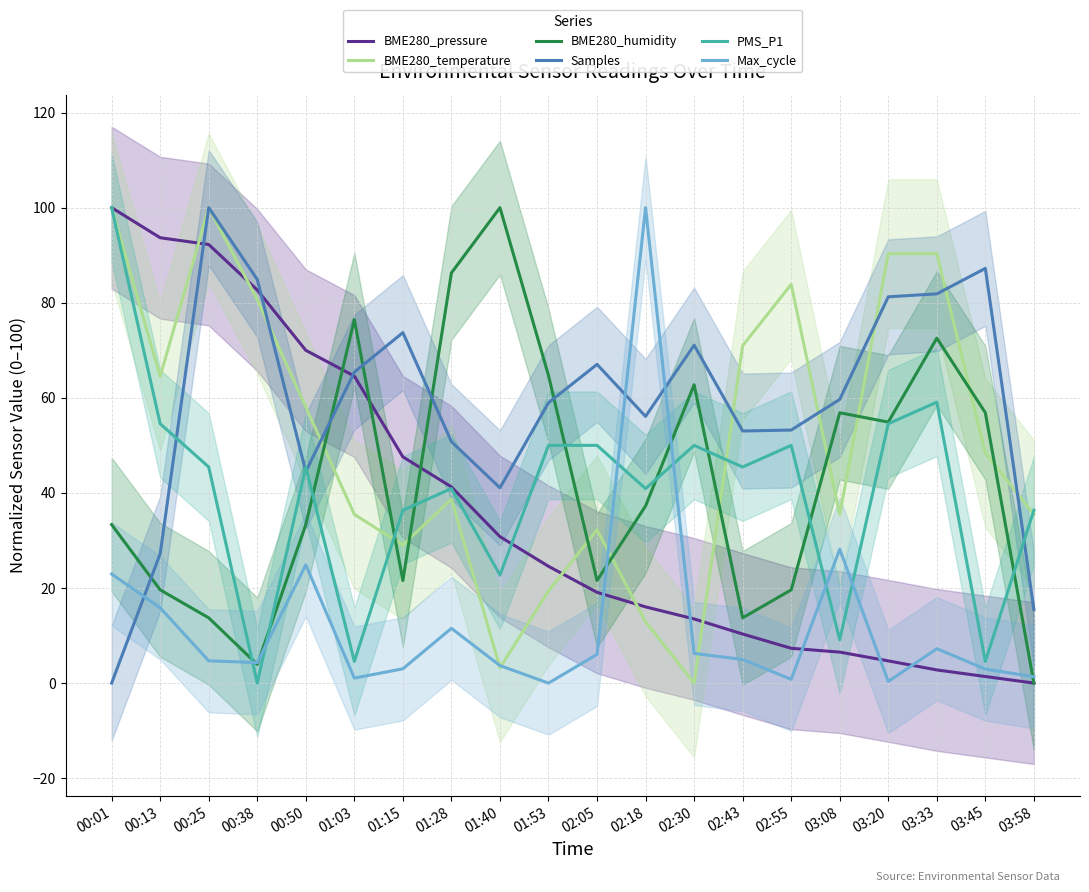

At which label does Max_cycle reach its peak?

02:18